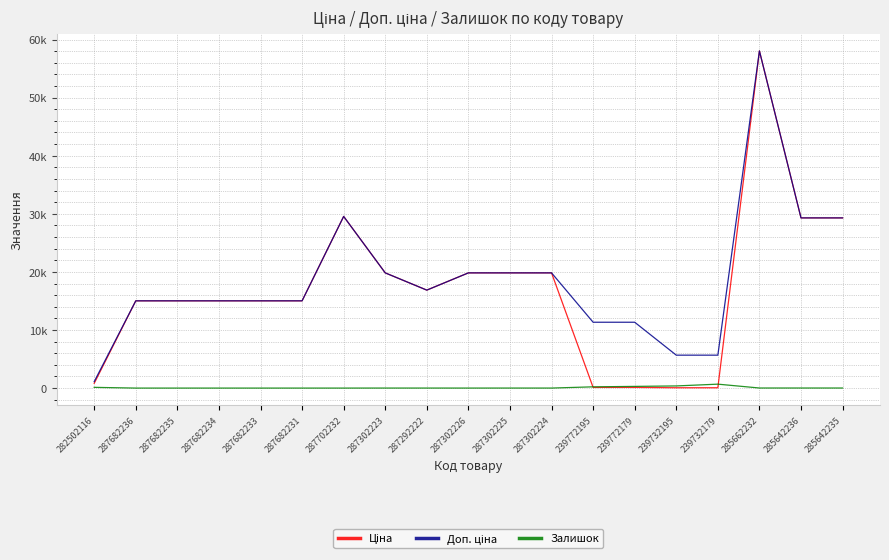

What is the difference between the highest and lowest values at 239732179?

5610.3